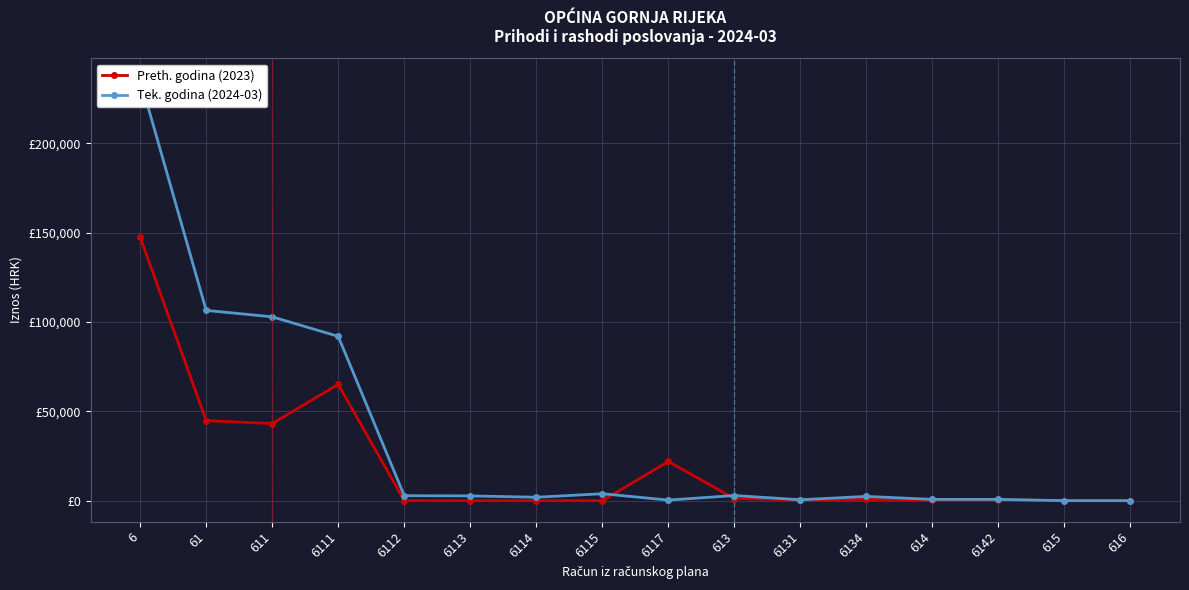

Which has a higher value, 615 or 6131?

6131